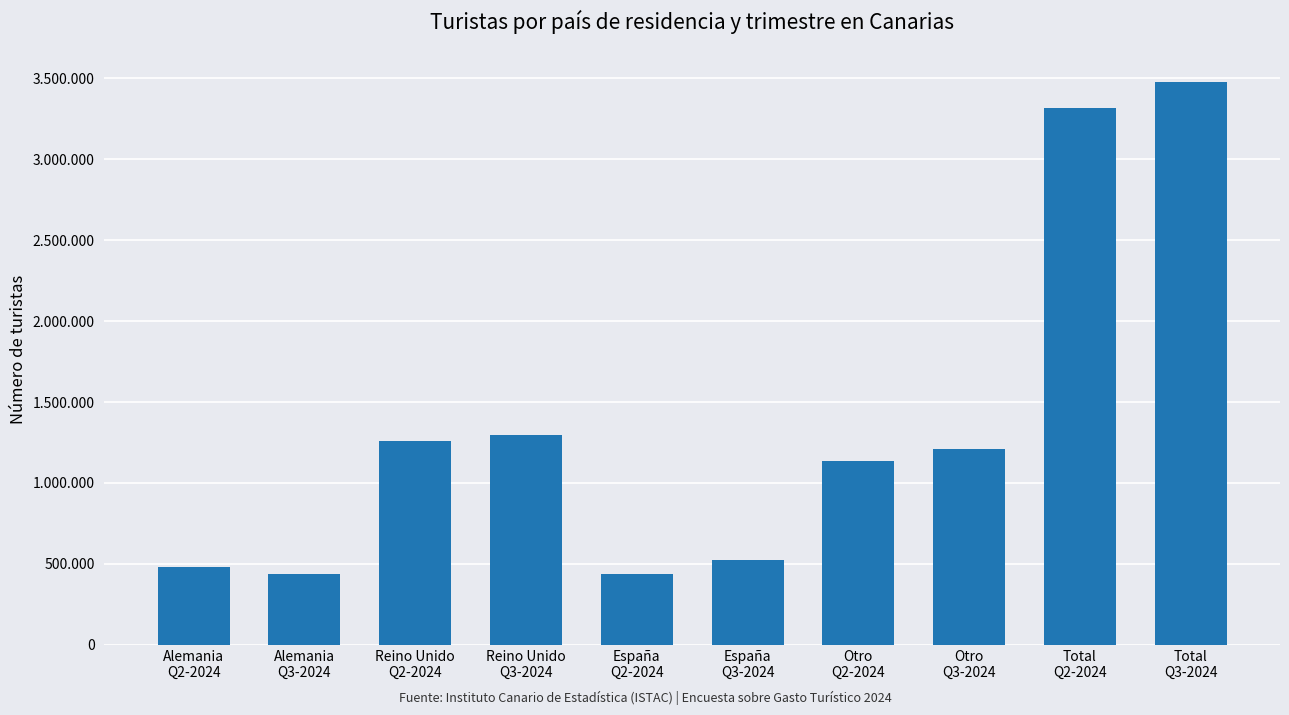

Rank the categories by value from highest to lowest.

Total
Q3-2024, Total
Q2-2024, Reino Unido
Q3-2024, Reino Unido
Q2-2024, Otro
Q3-2024, Otro
Q2-2024, España
Q3-2024, Alemania
Q2-2024, Alemania
Q3-2024, España
Q2-2024